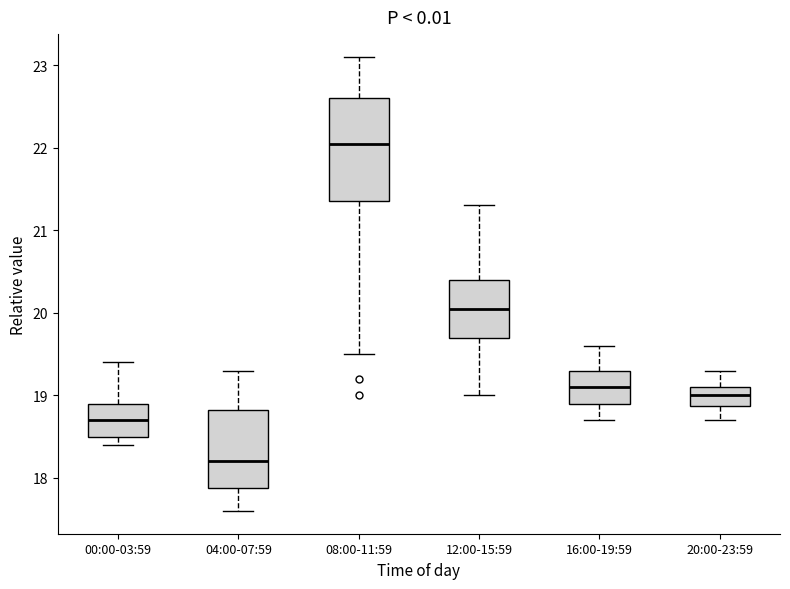

Reading left to right, transcribe this box plot: for each box, give where its median line is, the range the box spans, and where its two whiskers end, as read against the y-axis. The values are not printed on the chart, so give them approximately, as read against the axis.

00:00-03:59: median 18.7, box 18.5 to 18.9, whiskers 18.4 to 19.4
04:00-07:59: median 18.2, box 17.9 to 18.8, whiskers 17.6 to 19.3
08:00-11:59: median 22.1, box 21.4 to 22.6, whiskers 19.5 to 23.1
12:00-15:59: median 20.1, box 19.7 to 20.4, whiskers 19.0 to 21.3
16:00-19:59: median 19.1, box 18.9 to 19.3, whiskers 18.7 to 19.6
20:00-23:59: median 19.0, box 18.9 to 19.1, whiskers 18.7 to 19.3